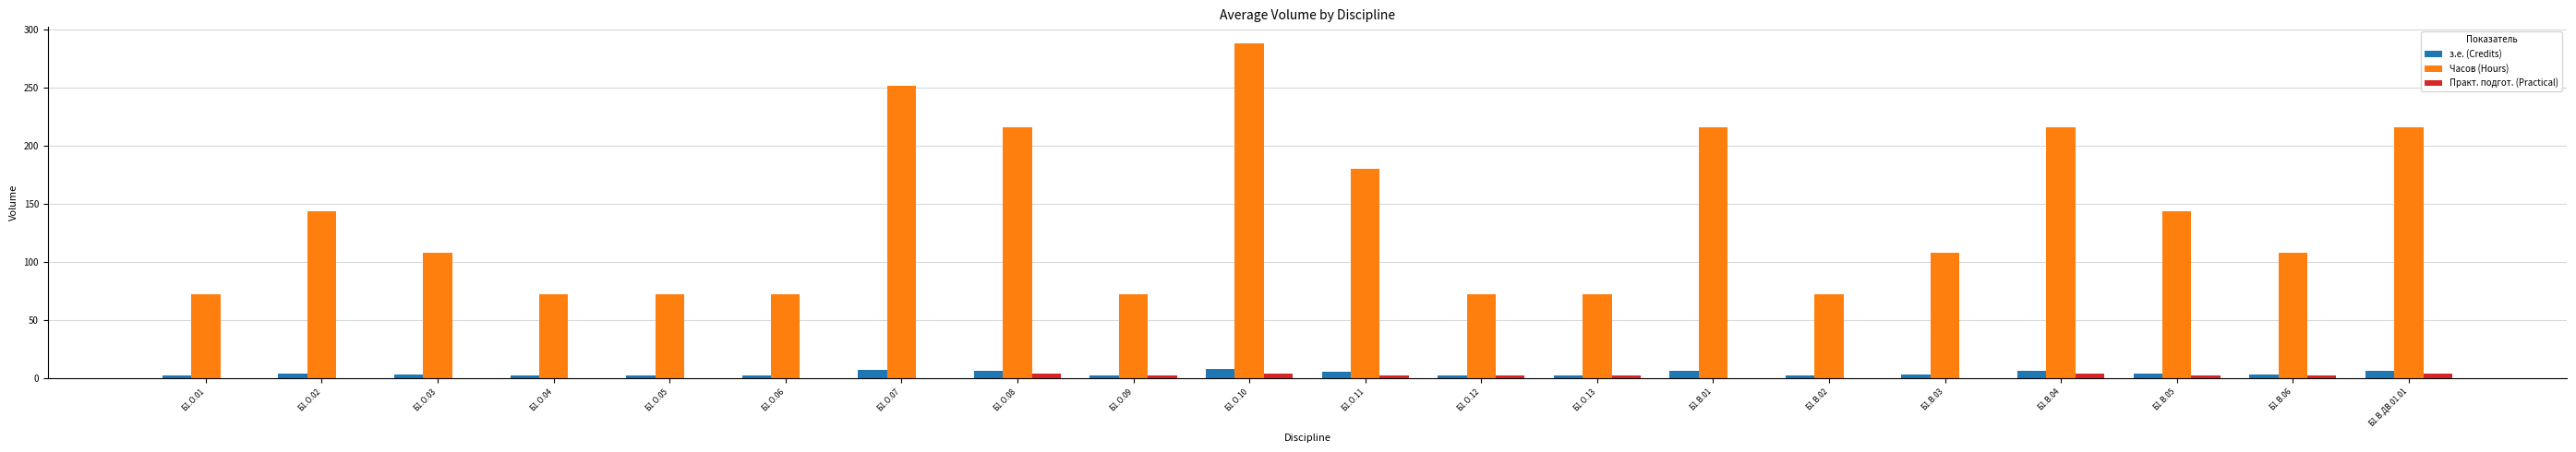

What is the maximum value for Часов (Hours)?

288